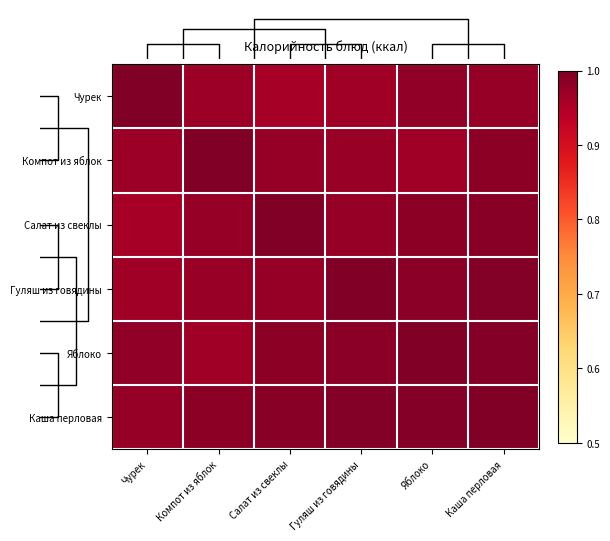

Which series has the largest range (max minus min)?

Салат из свеклы